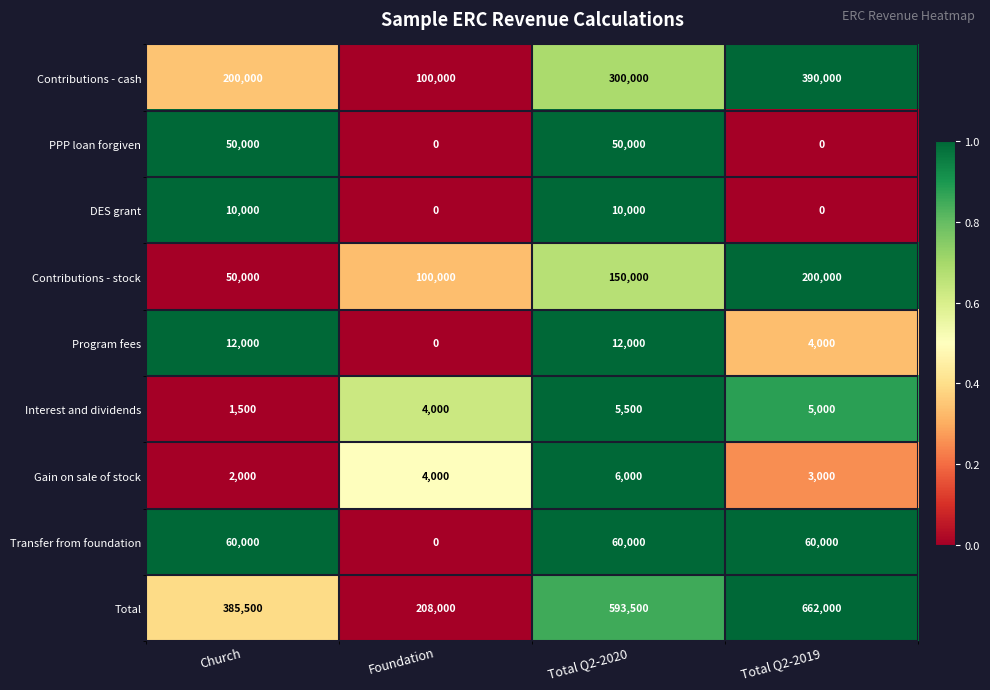

Rank the series at Total Q2-2020 from highest to lowest value.

Total, Contributions - cash, Contributions - stock, Transfer from foundation, PPP loan forgiven, Program fees, DES grant, Gain on sale of stock, Interest and dividends